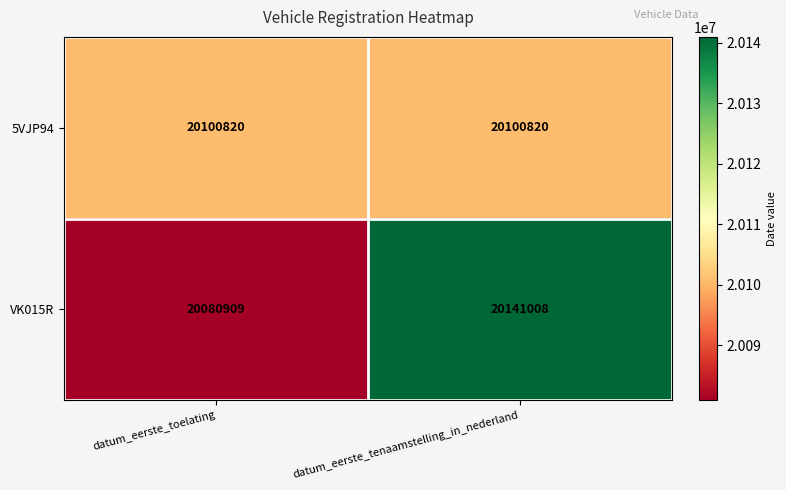

Rank the series by their average value, from highest to lowest.

VK015R, 5VJP94